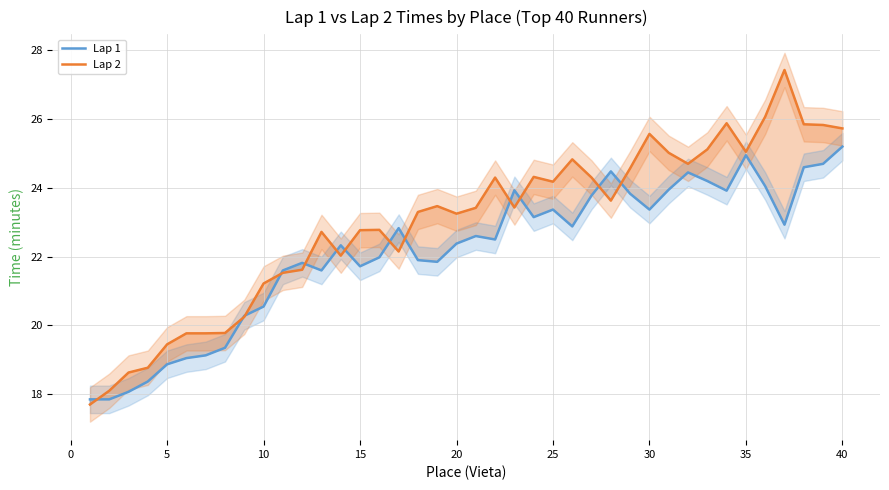

What is the minimum value for Lap 1?

17.9